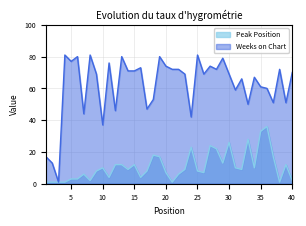

How many data points in Peak Position are above 9?

18